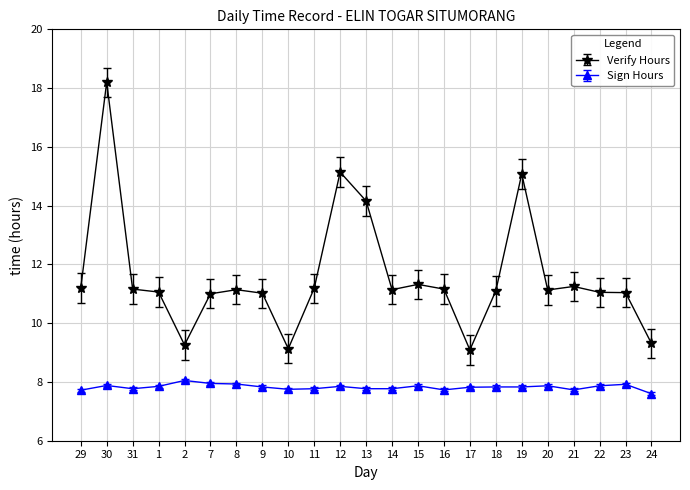

What value does the Sign Hours series have at 19?

7.8